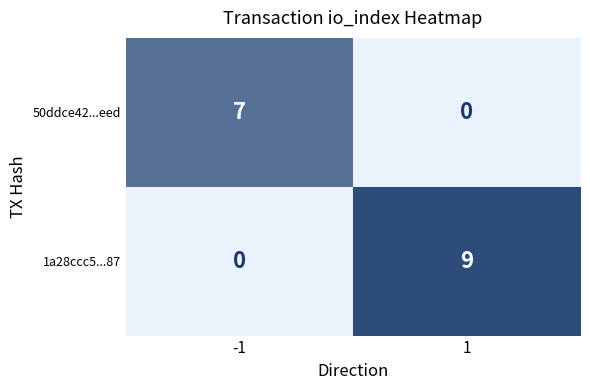

Reading left to right, extract all data points from this chart.

50ddce42...eed: -1=7	1=0
1a28ccc5...87: -1=0	1=9